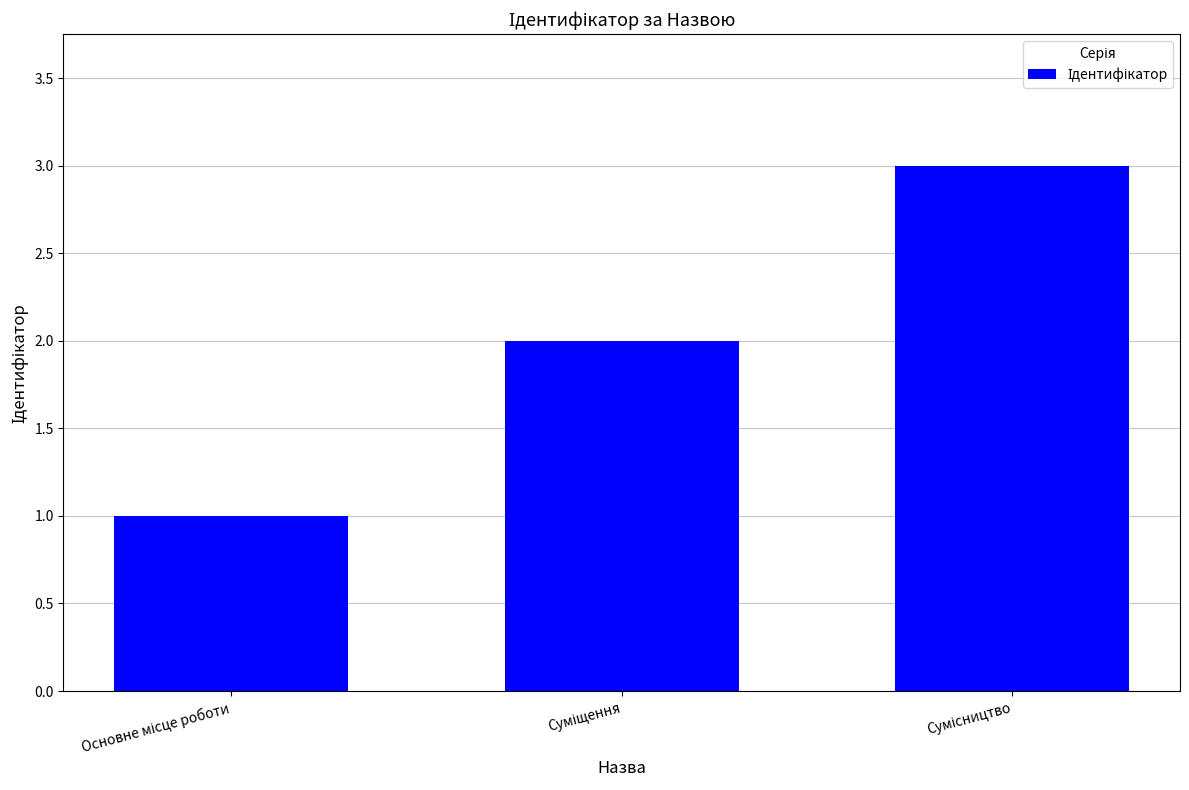

How many values are below 2?

1